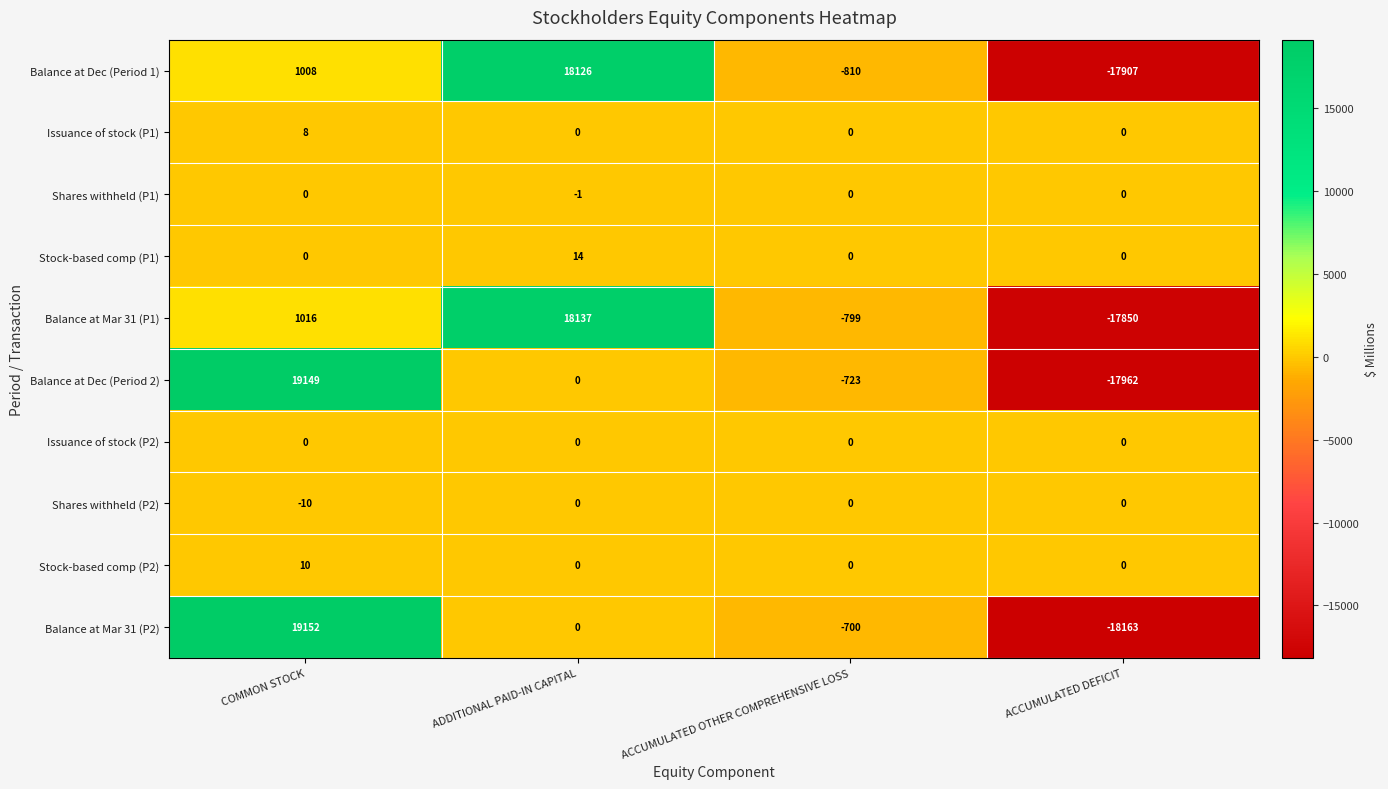

At which category is the sum across all series the highest?

COMMON STOCK